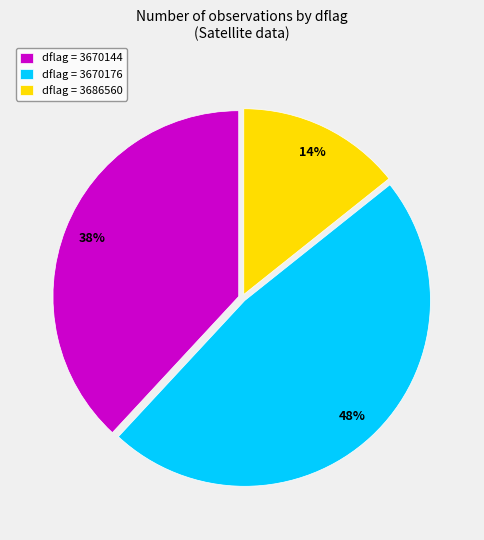

Is there a majority slice in this chart?

No